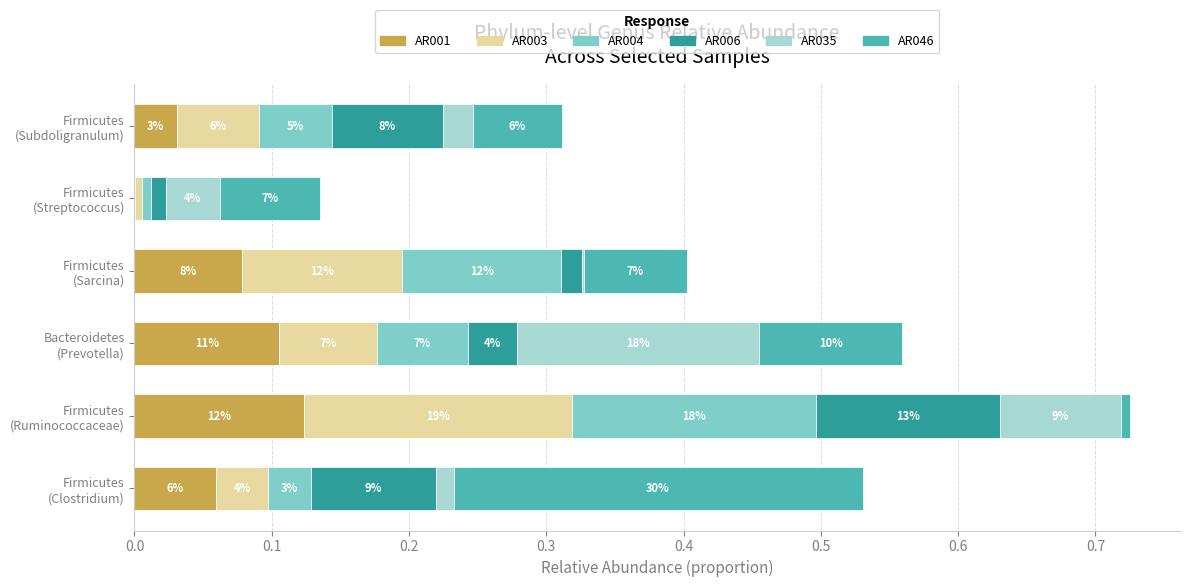

What are all the series names shown in the legend?

AR001, AR003, AR004, AR006, AR035, AR046